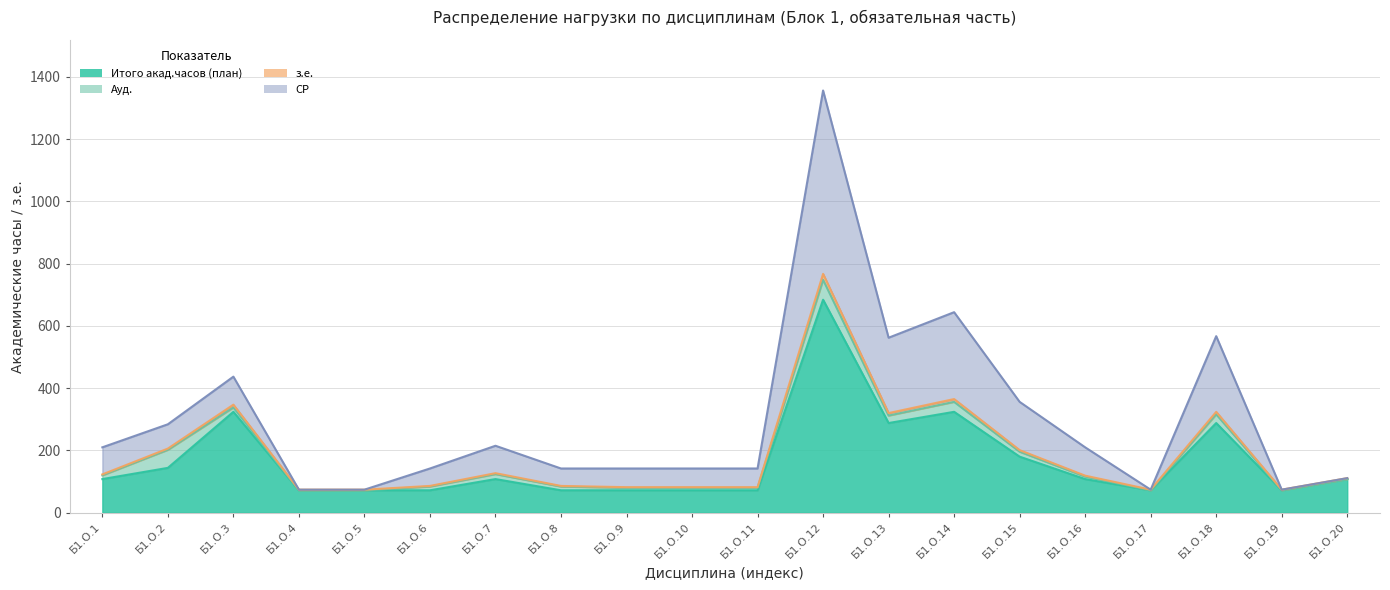

Which has a higher value, Б1.О.11 or Б1.О.15?

Б1.О.15